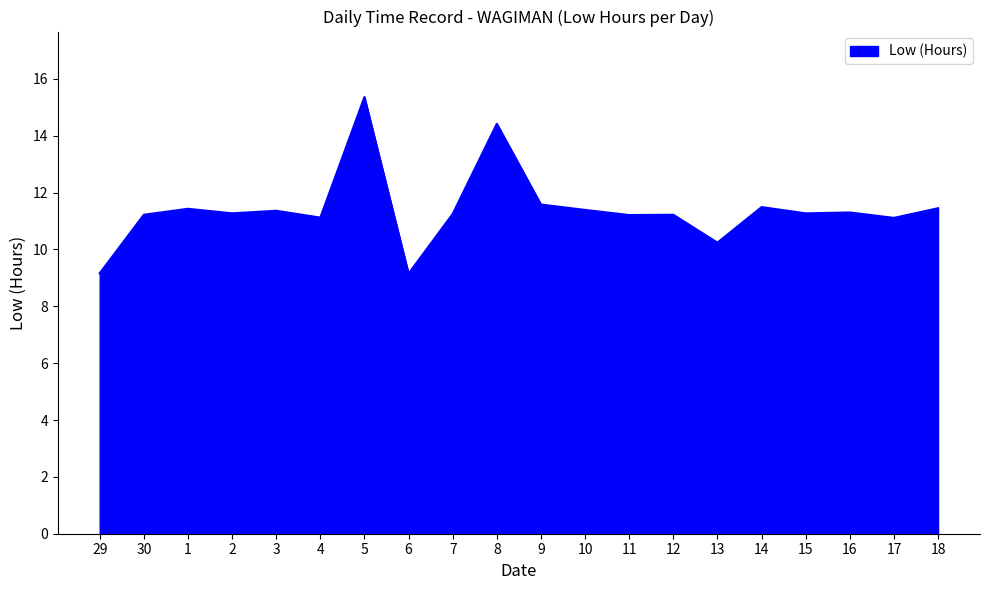

Which label corresponds to the largest value in the chart?

5